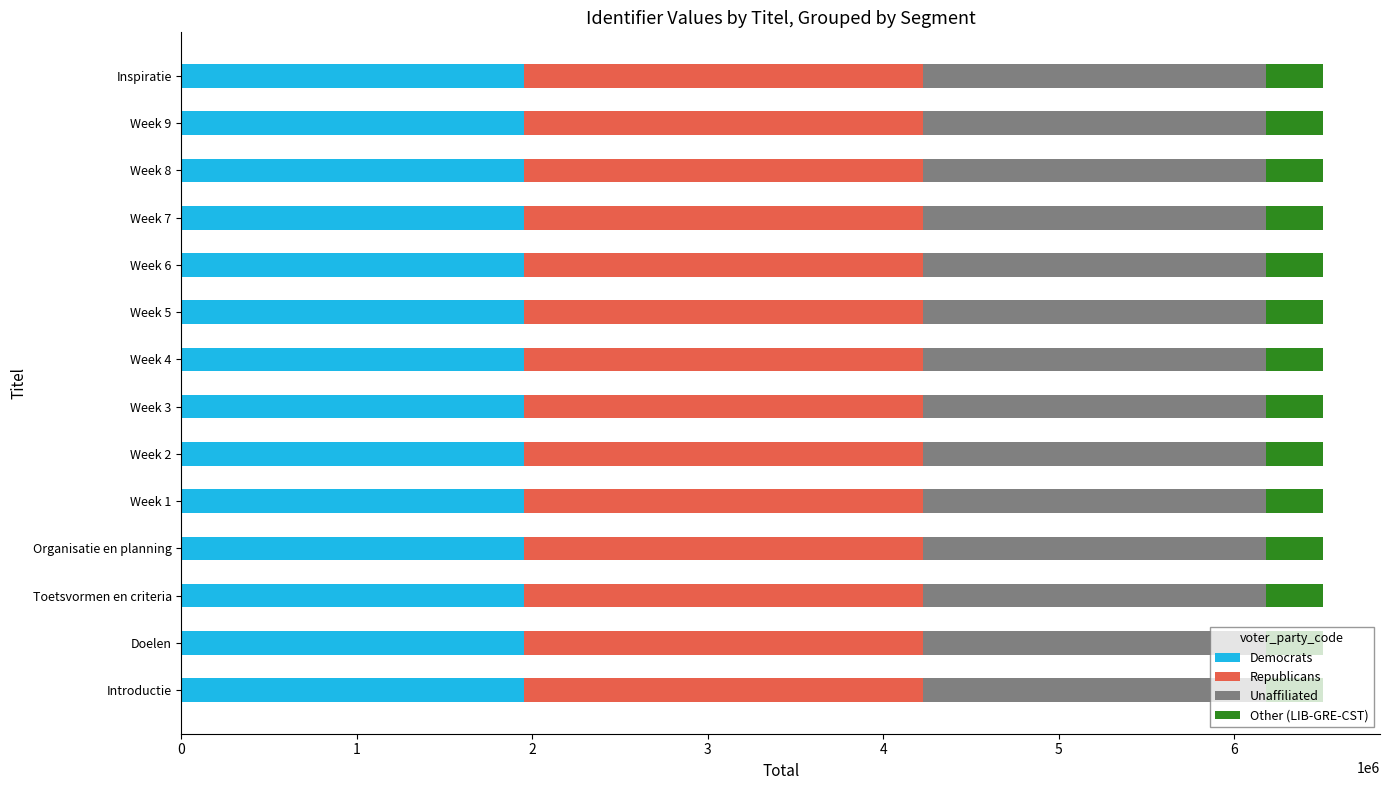

The Democrats series shows 1951869.3 at Doelen. True or false?

True